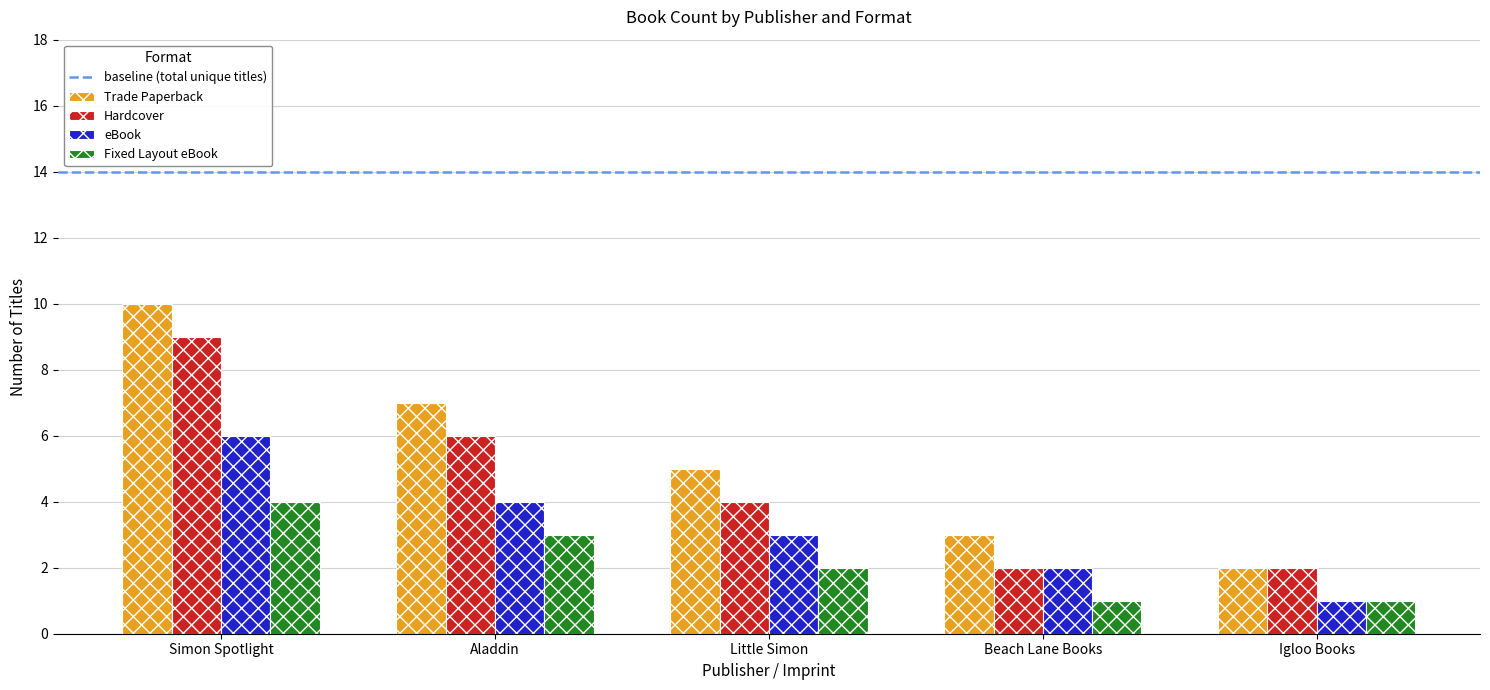

At which category is the sum across all series the highest?

Simon Spotlight